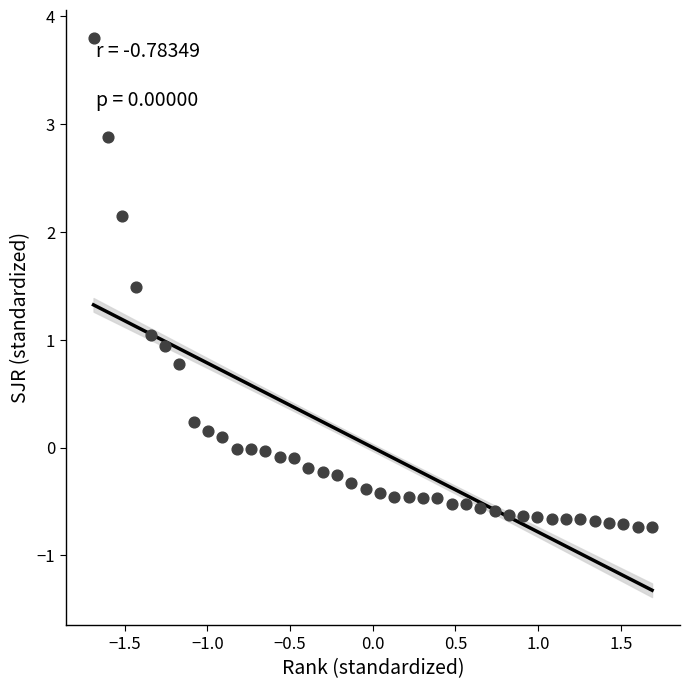

What is the range of Y values (max minus min)?

4.5